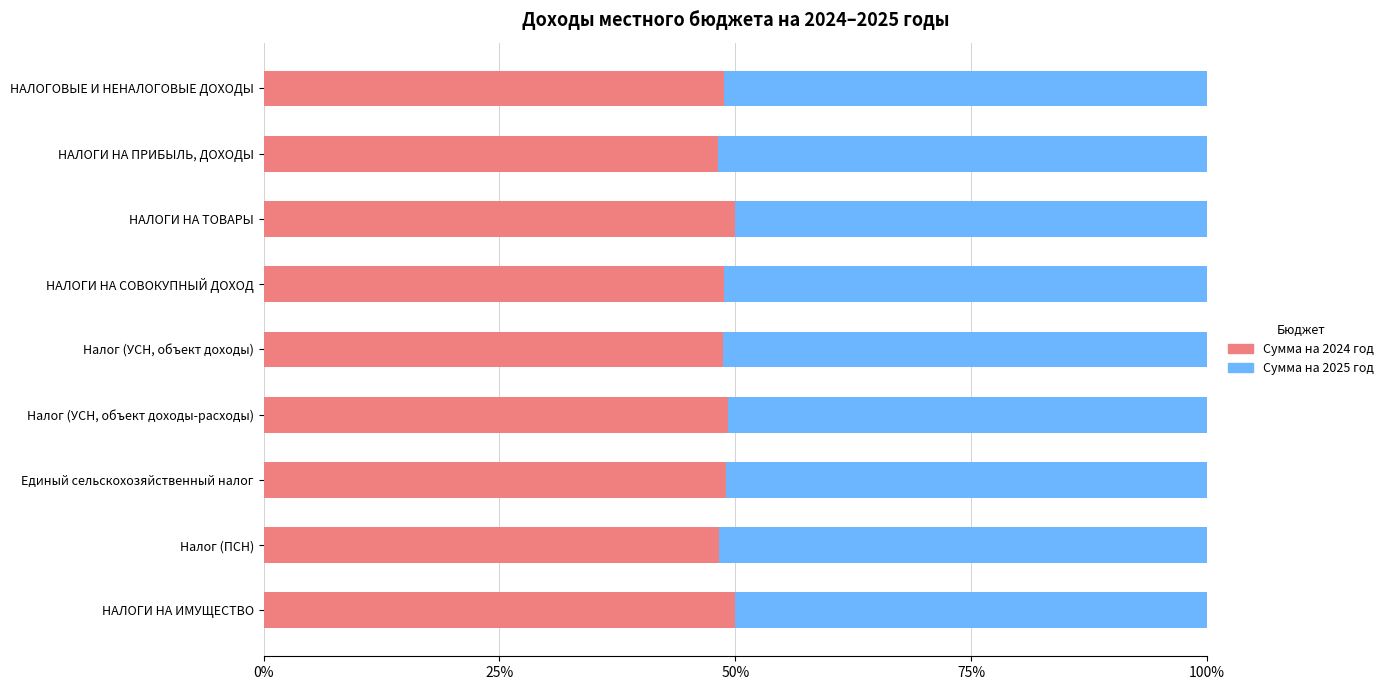

What is the total value across all series at НАЛОГИ НА СОВОКУПНЫЙ ДОХОД?

100.0